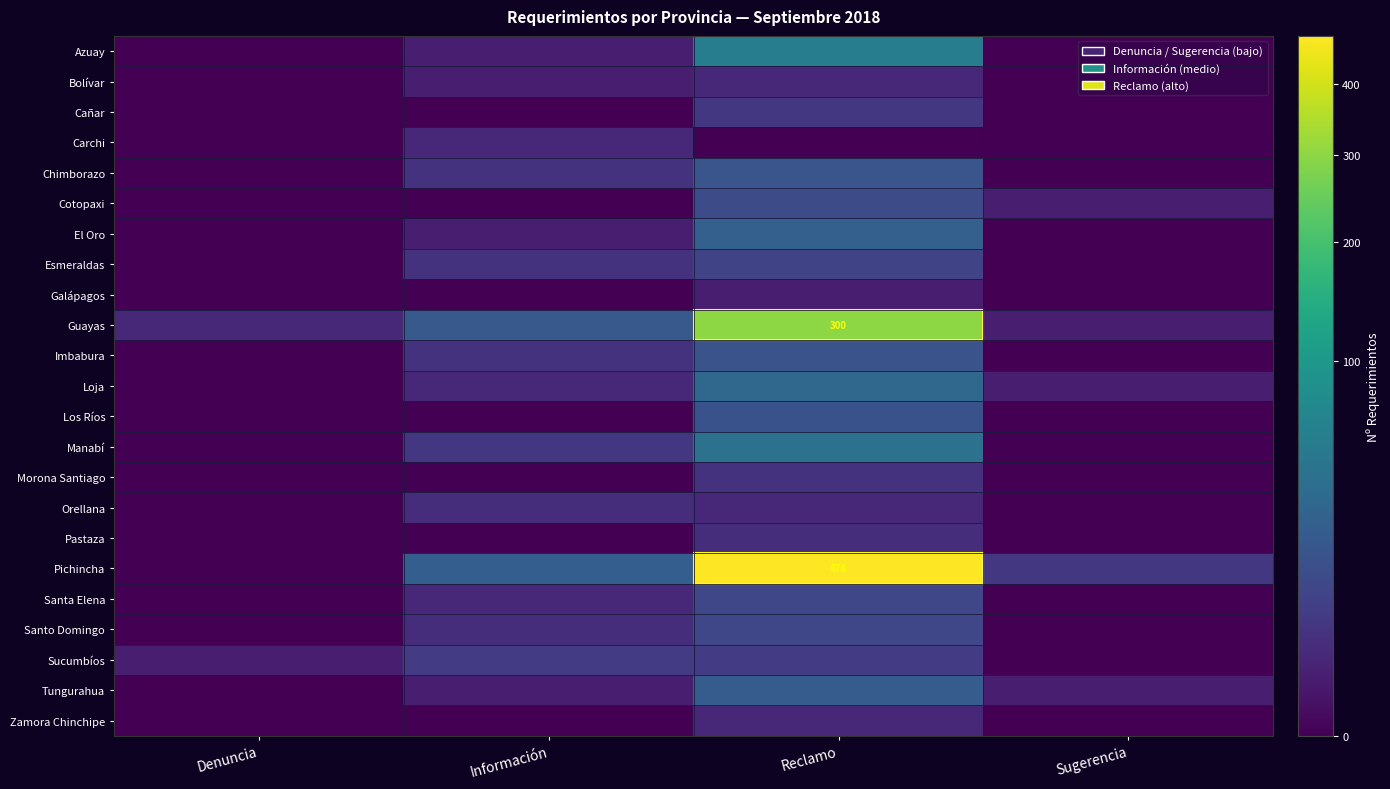

How many categories are shown in the chart?

4